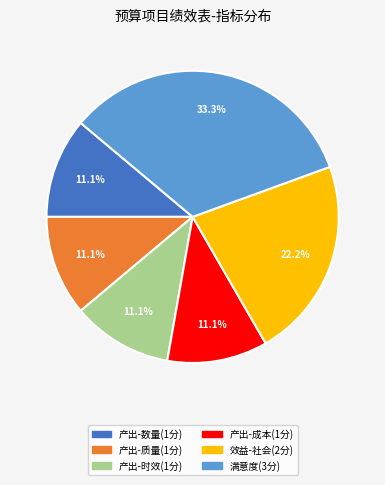

Does any single category account for the majority?

No